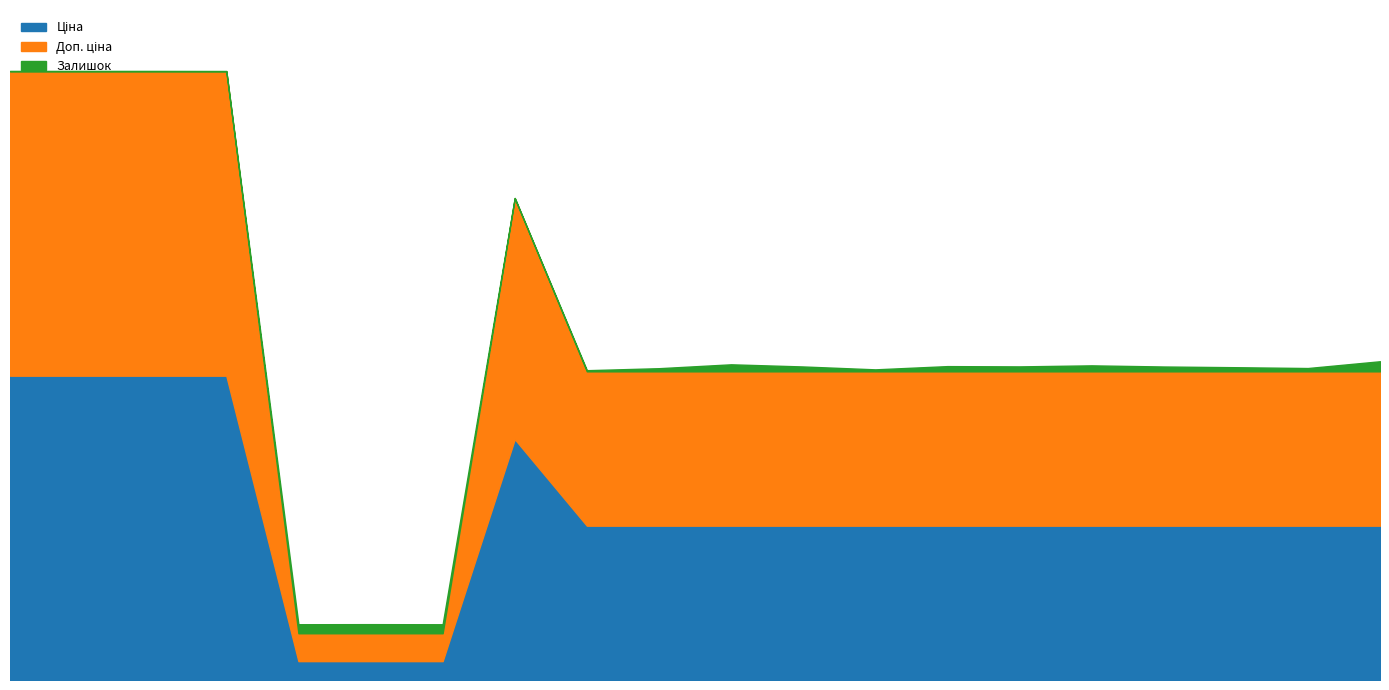

True or false: Ціна and Доп. ціна cross at least once.

False